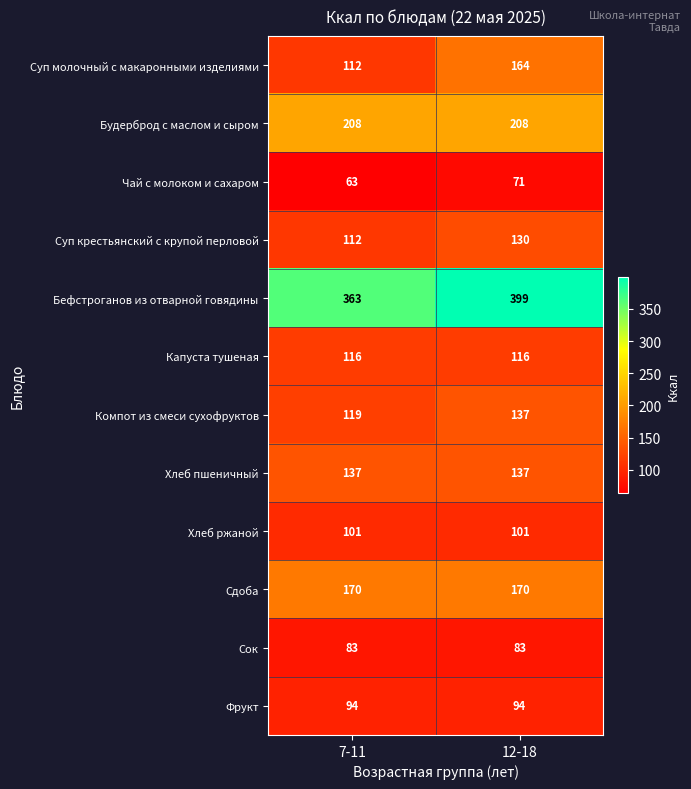

What is the smallest value displayed?

63